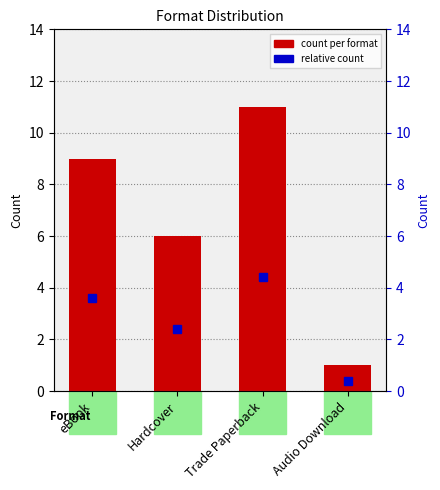

What position from the left is Audio Download?

4